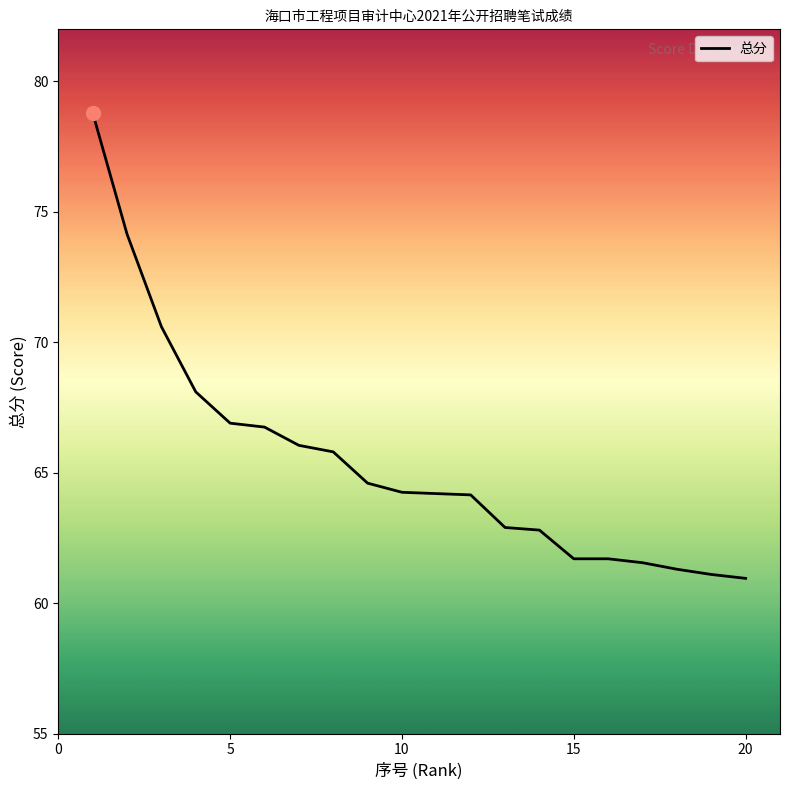

What is the minimum value shown in the chart?

61.0